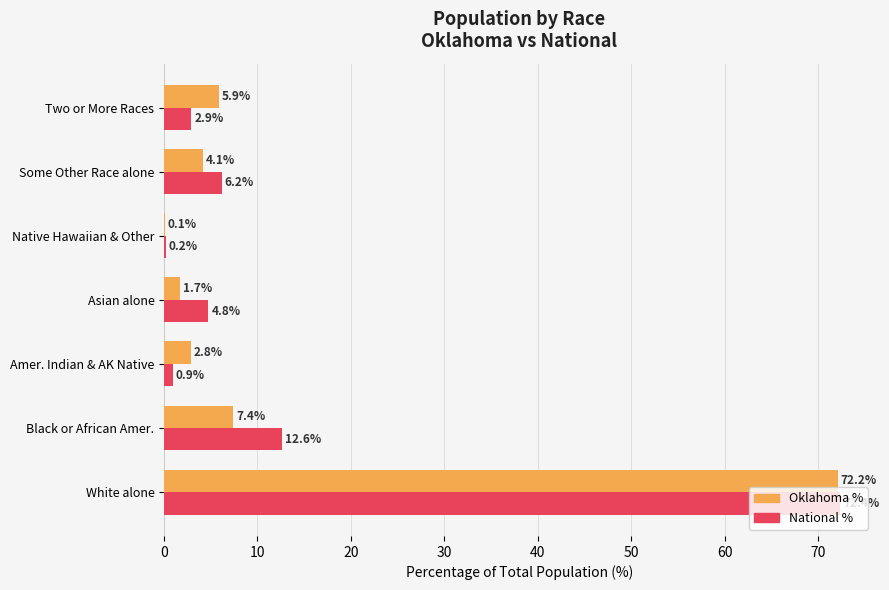

What are all the series names shown in the legend?

Oklahoma %, National %